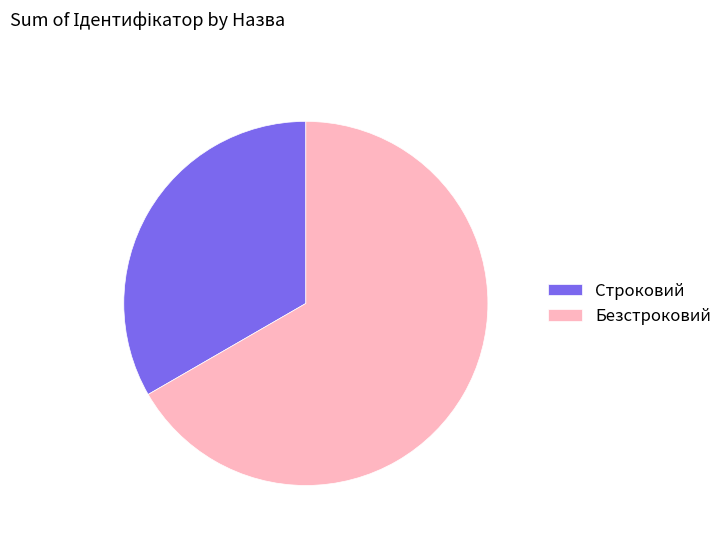

How many segments does this pie chart have?

2